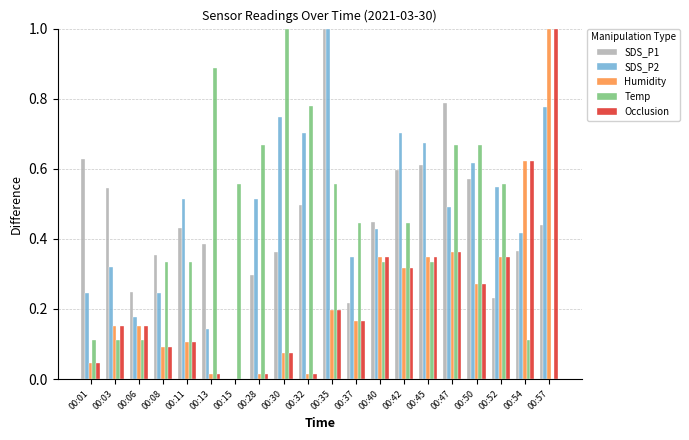

What is the greatest value displayed?

1.0